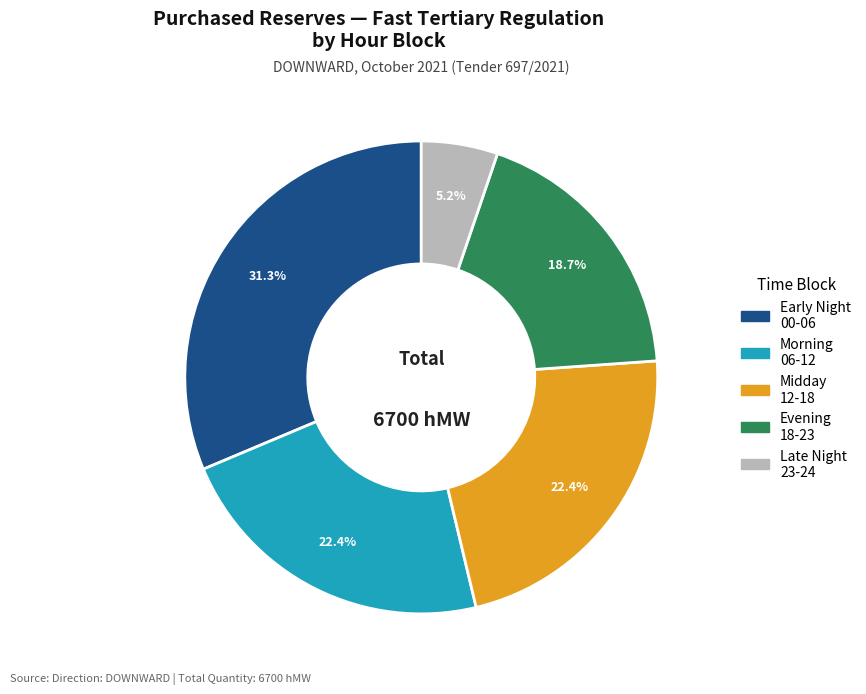

What percentage is NOT represented by Early Night 00-06?

68.7%